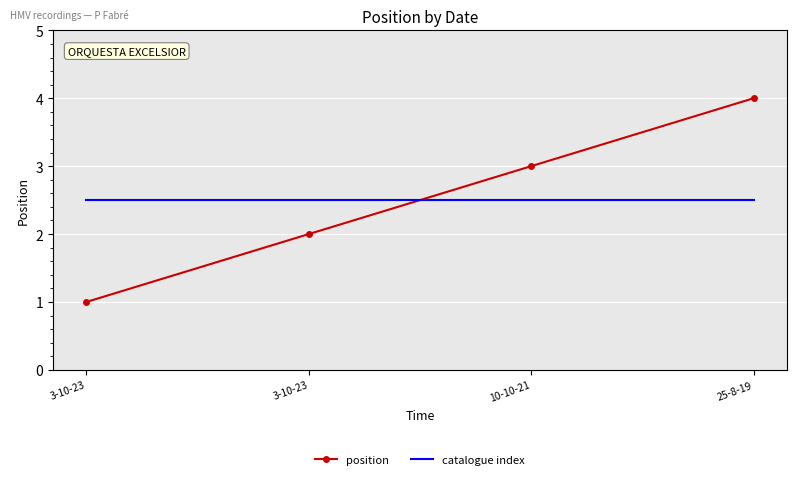

What are all the series names shown in the legend?

position, catalogue index